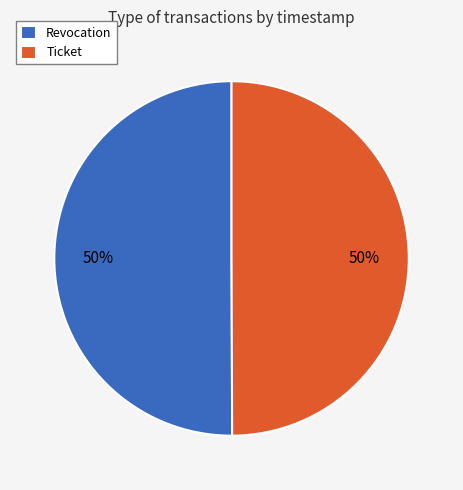

What is the ratio of the value at Ticket to the value at Revocation?

1.0